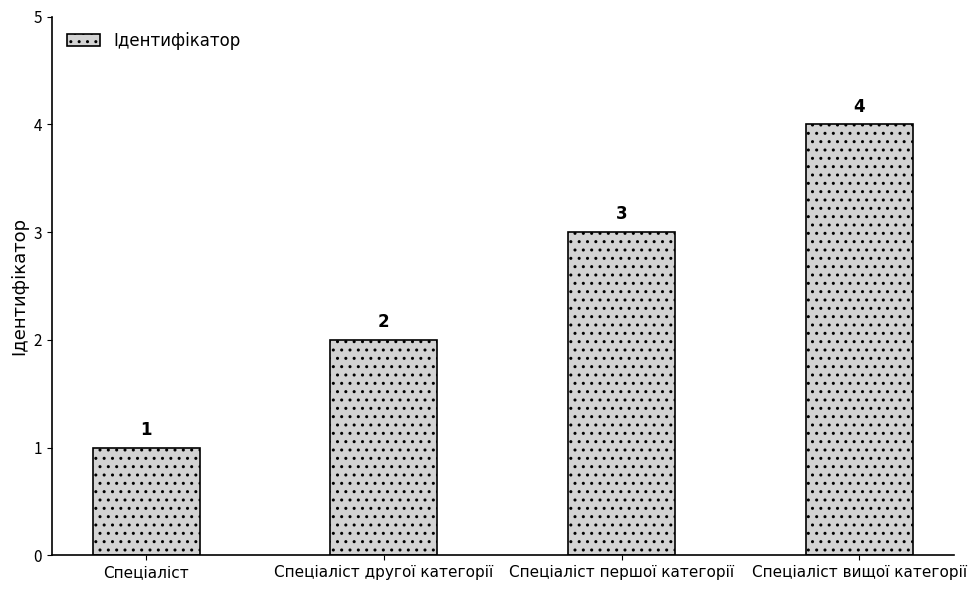

The chart shows a value of 2 at Спеціаліст першої категорії. True or false?

False